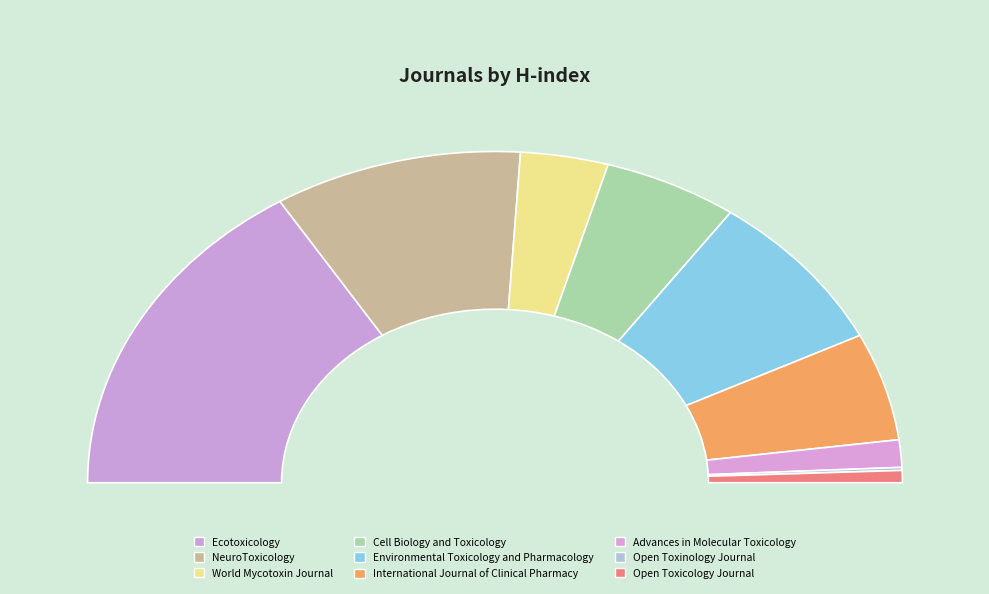

The Ecotoxicology slice represents 46% of the pie. True or false?

False